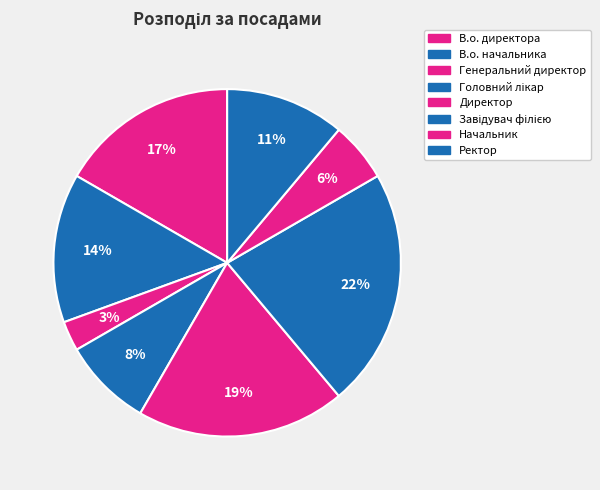

To the nearest percent, what portion does Начальник represent?

6%